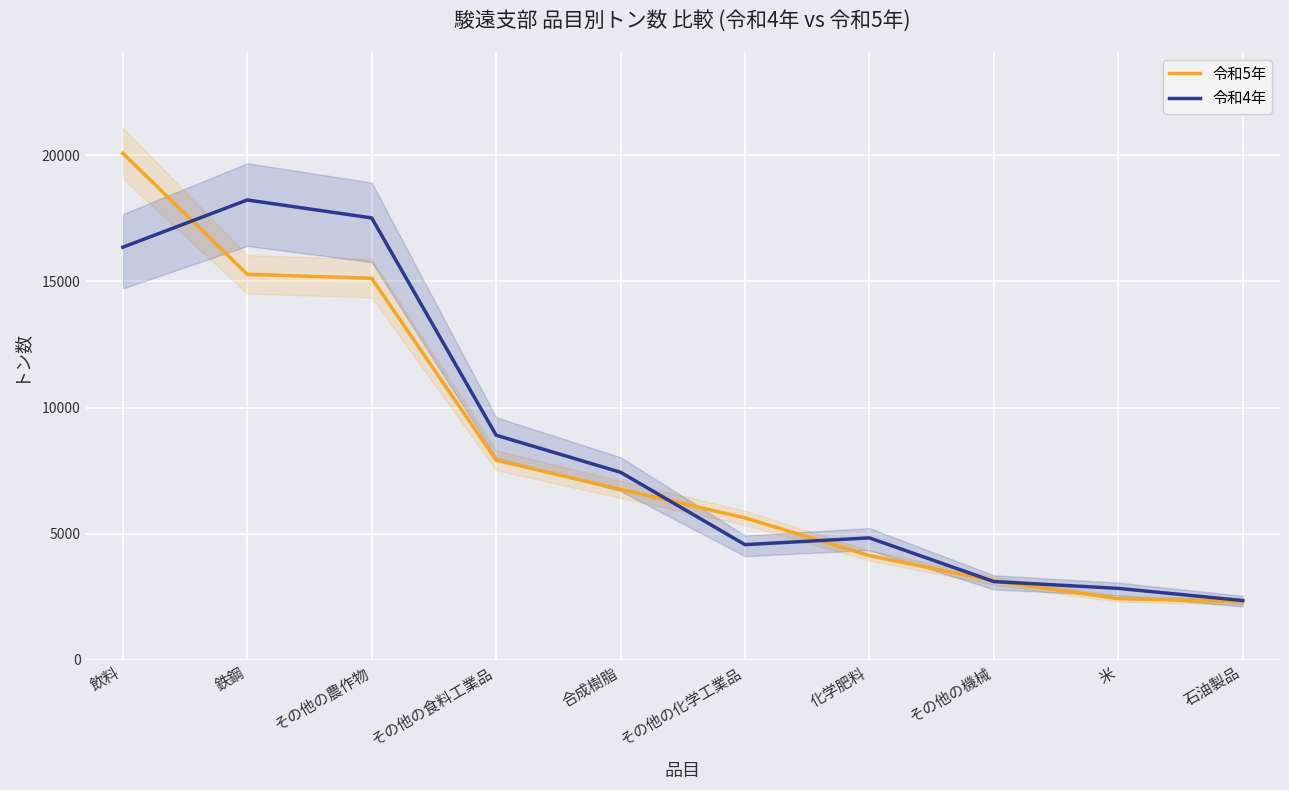

Which series has the widest spread of values?

令和5年